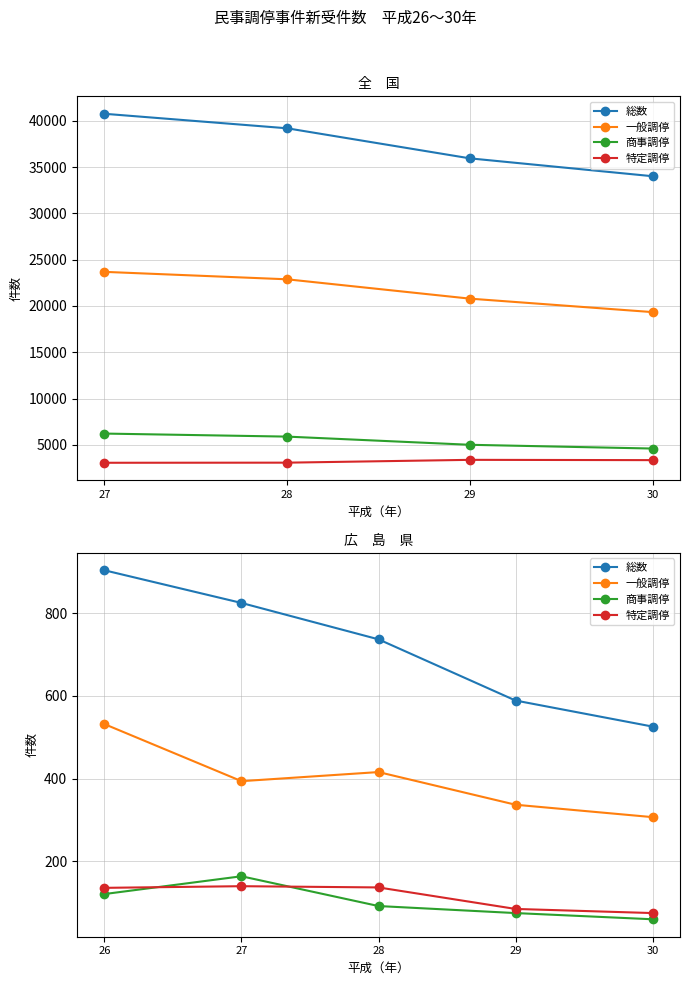

Does the chart have visible grid lines?

Yes